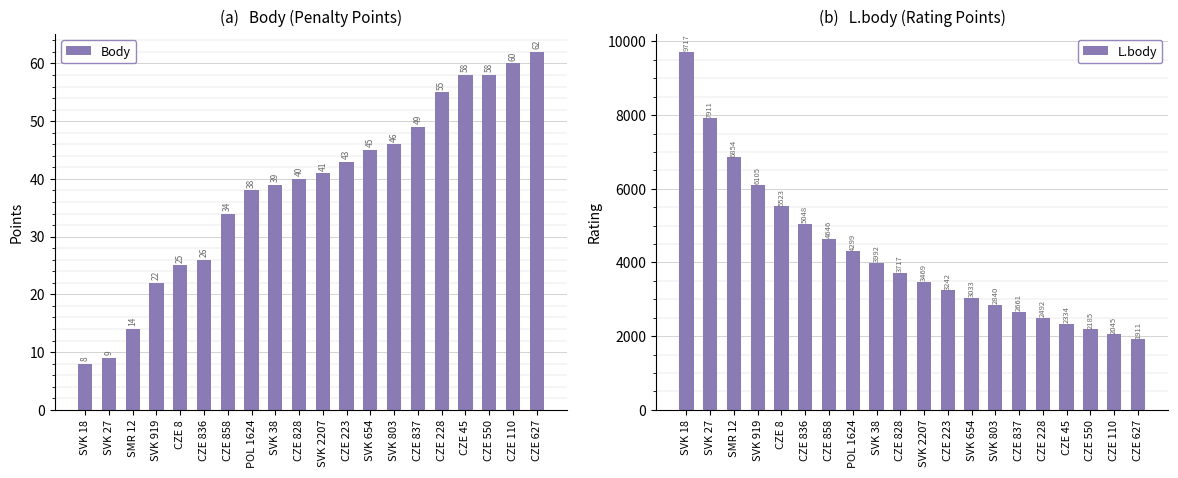

Is the value of L.body at CZE 858 greater than the value of Body at CZE 627?

Yes